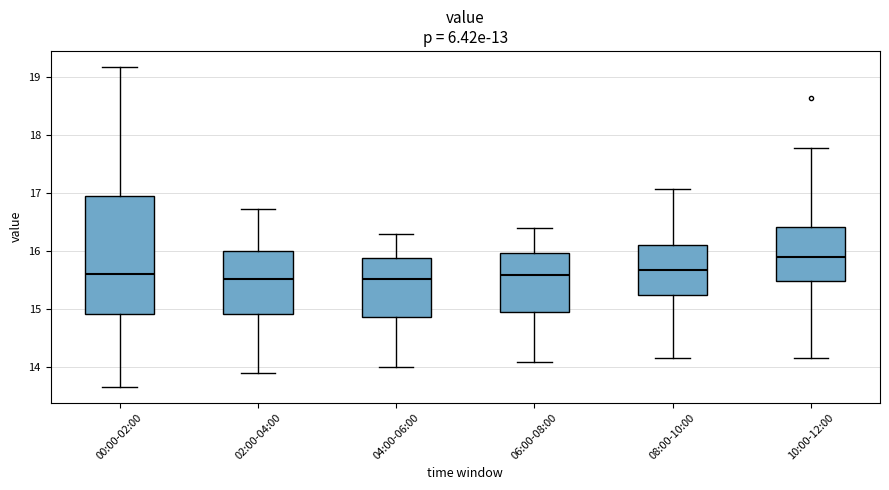

Reading left to right, read every box against the y-axis: the position of its median line, the range the box covers, and the ends of its whiskers. The values are not printed on the chart, so give them approximately, as read against the axis.

00:00-02:00: median 15.6, box 14.9 to 16.9, whiskers 13.7 to 19.2
02:00-04:00: median 15.5, box 14.9 to 16.0, whiskers 13.9 to 16.7
04:00-06:00: median 15.5, box 14.9 to 15.9, whiskers 14.0 to 16.3
06:00-08:00: median 15.6, box 15.0 to 16.0, whiskers 14.1 to 16.4
08:00-10:00: median 15.7, box 15.3 to 16.1, whiskers 14.2 to 17.1
10:00-12:00: median 15.9, box 15.5 to 16.4, whiskers 14.2 to 17.8